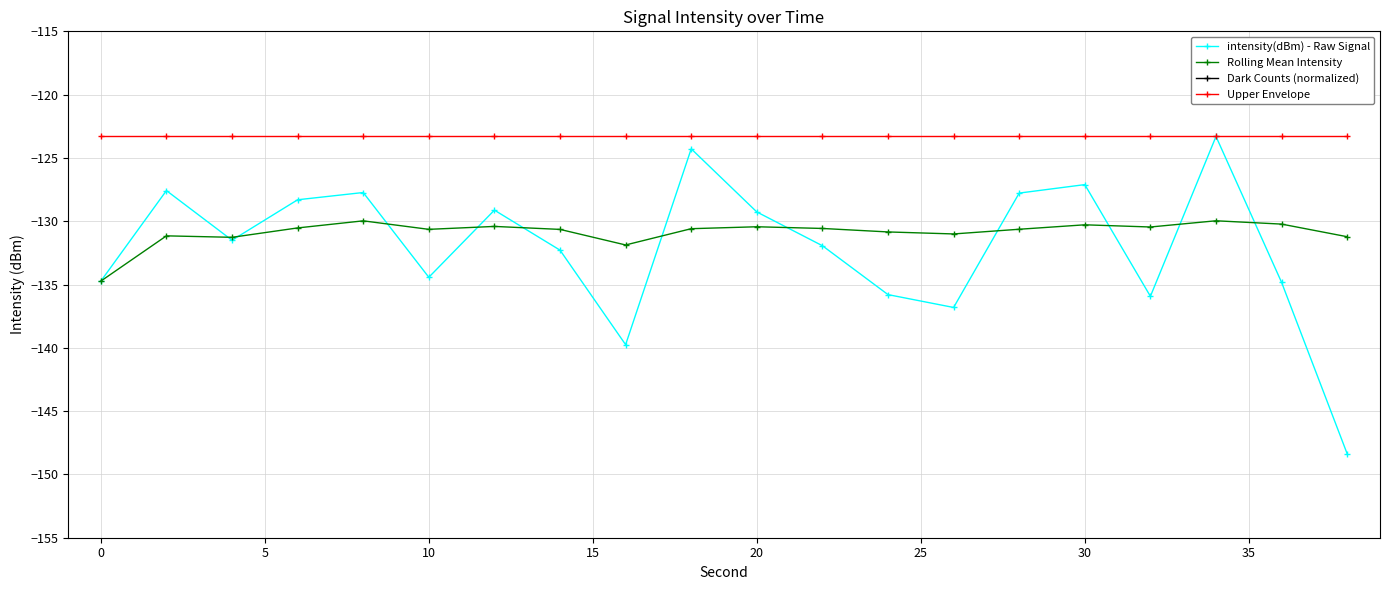

The Upper Envelope series shows -123.3 at 20. True or false?

True